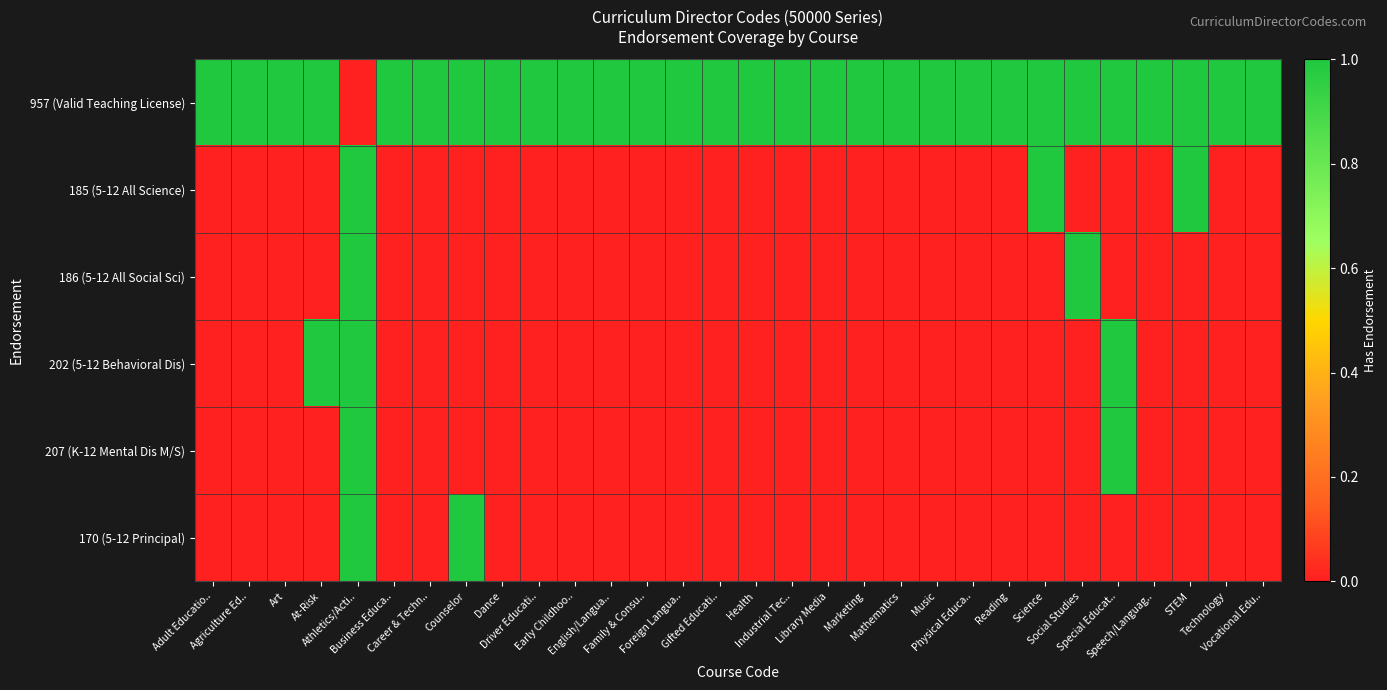

What is the total value across all series at Foreign Langua..?

1